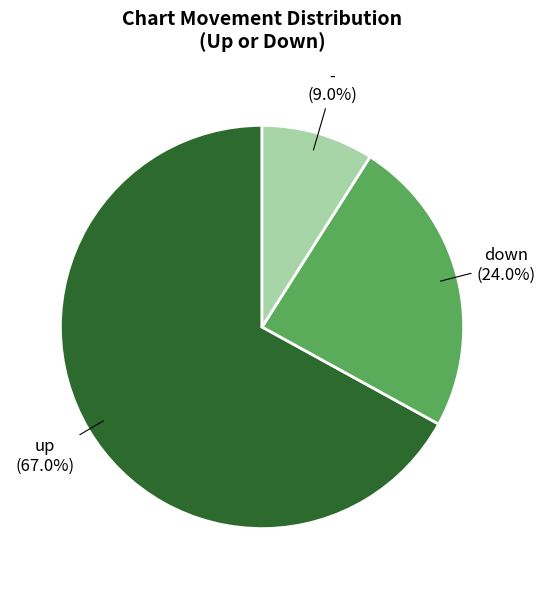

How many segments does this pie chart have?

3